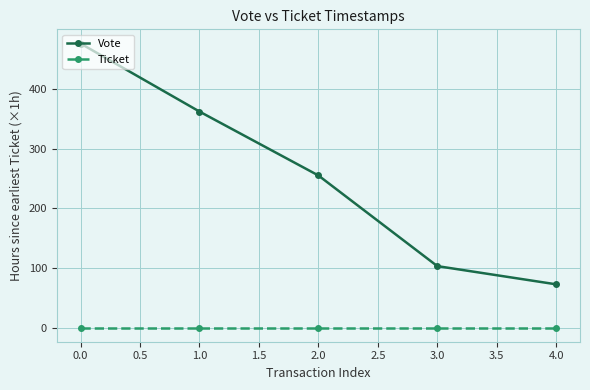

List the series in order of their overall mean, highest first.

Vote, Ticket